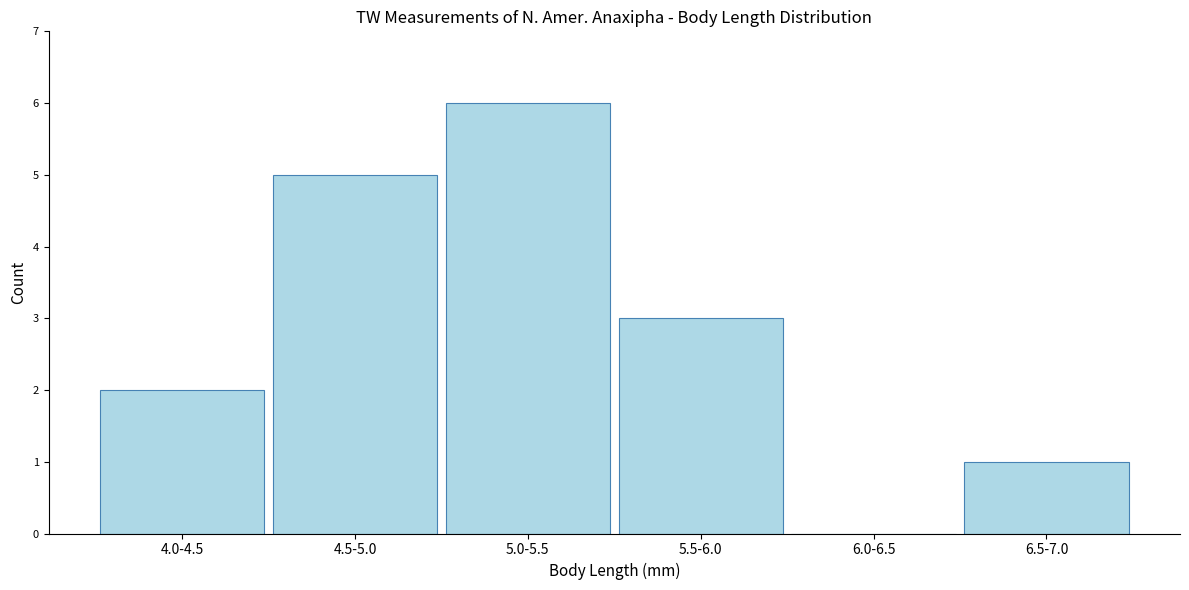

Reading right to left, what are all the values shown in this chart?

6.5-7.0=1	6.0-6.5=0	5.5-6.0=3	5.0-5.5=6	4.5-5.0=5	4.0-4.5=2